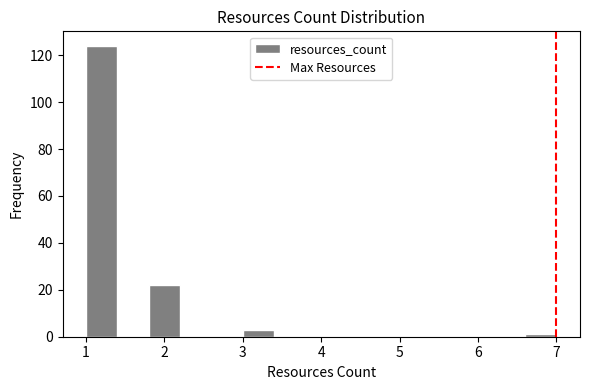

Reading left to right, list every bar in this chart as the range it spans on the x-axis followed by its height. The values are not printed on the chart, so give them approximately, as read against the axis.

1.0 to 1.4: 124
1.4 to 1.8: 0
1.8 to 2.2: 22
2.2 to 2.6: 0
2.6 to 3.0: 0
3.0 to 3.4: 4
3.4 to 3.8: 0
3.8 to 4.2: 0
4.2 to 4.6: 0
4.6 to 5.0: 0
5.0 to 5.4: 0
5.4 to 5.8: 0
5.8 to 6.2: 0
6.2 to 6.6: 0
6.6 to 7.0: under 2